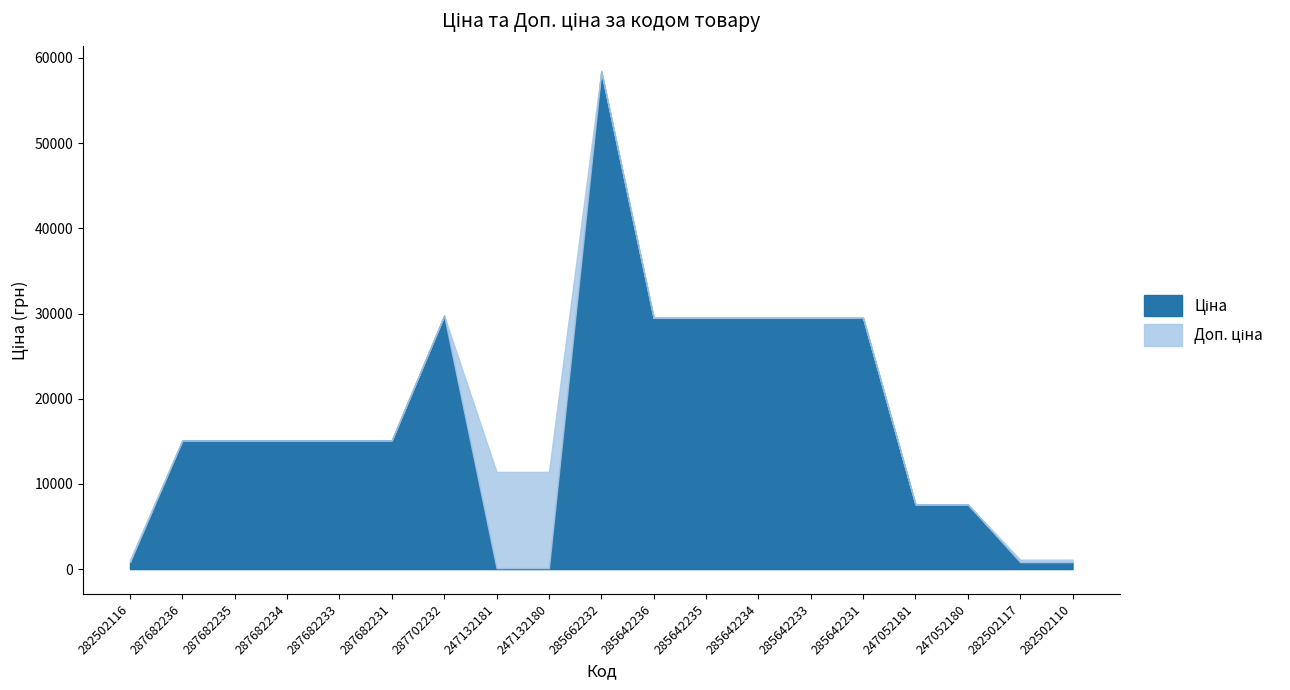

What is the difference between the highest and lowest values at 282502110?

290.7